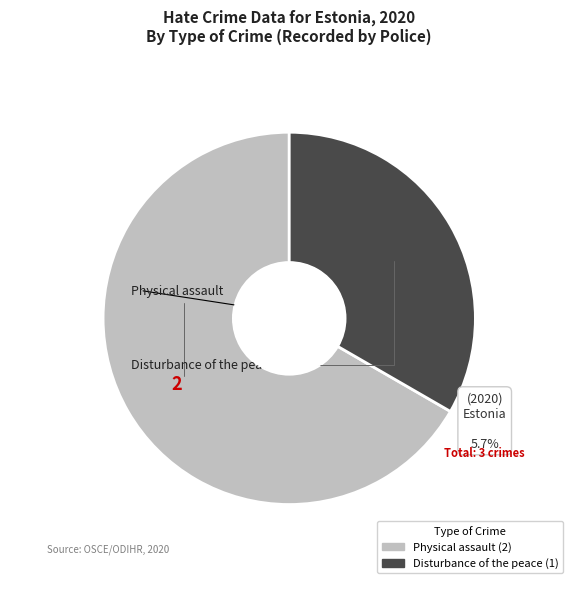

Is it true that Disturbance of the peace is 28% of the pie?

False